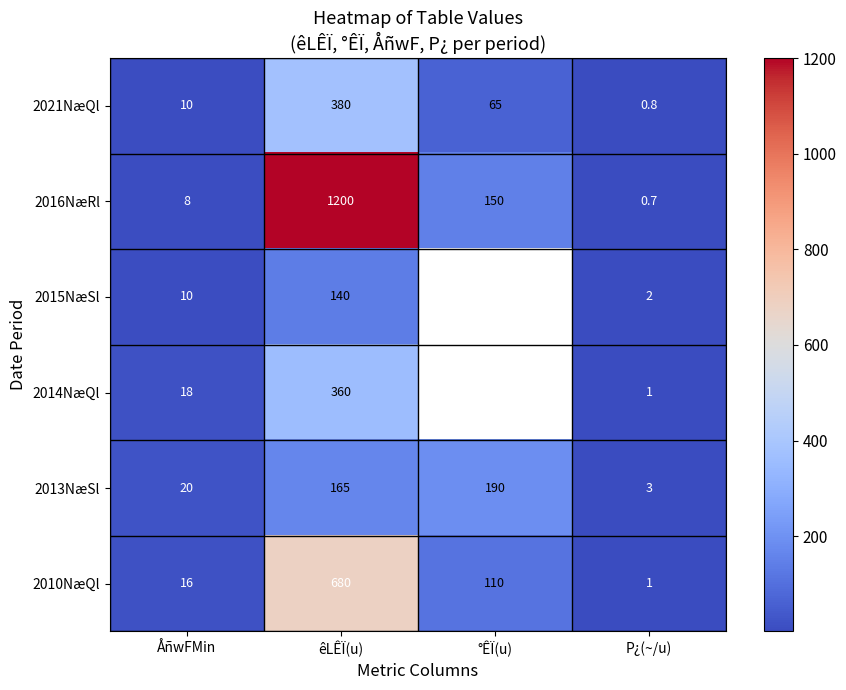

The 2013NæSl series shows 20.0 at ÅñwFMin. True or false?

True